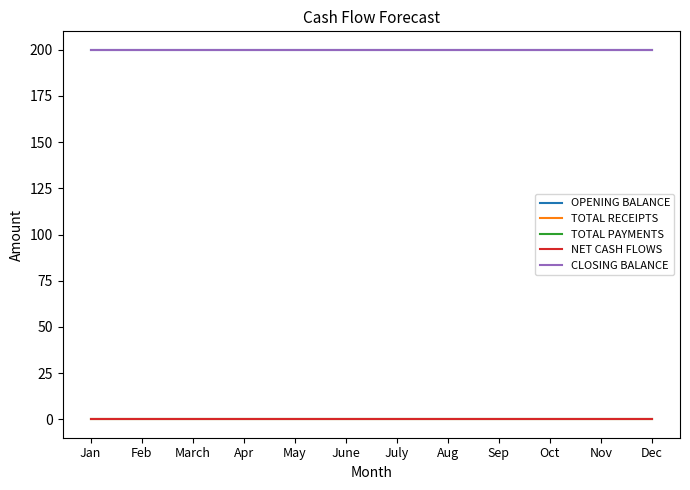

What is the difference between the highest and lowest values at Nov?

200